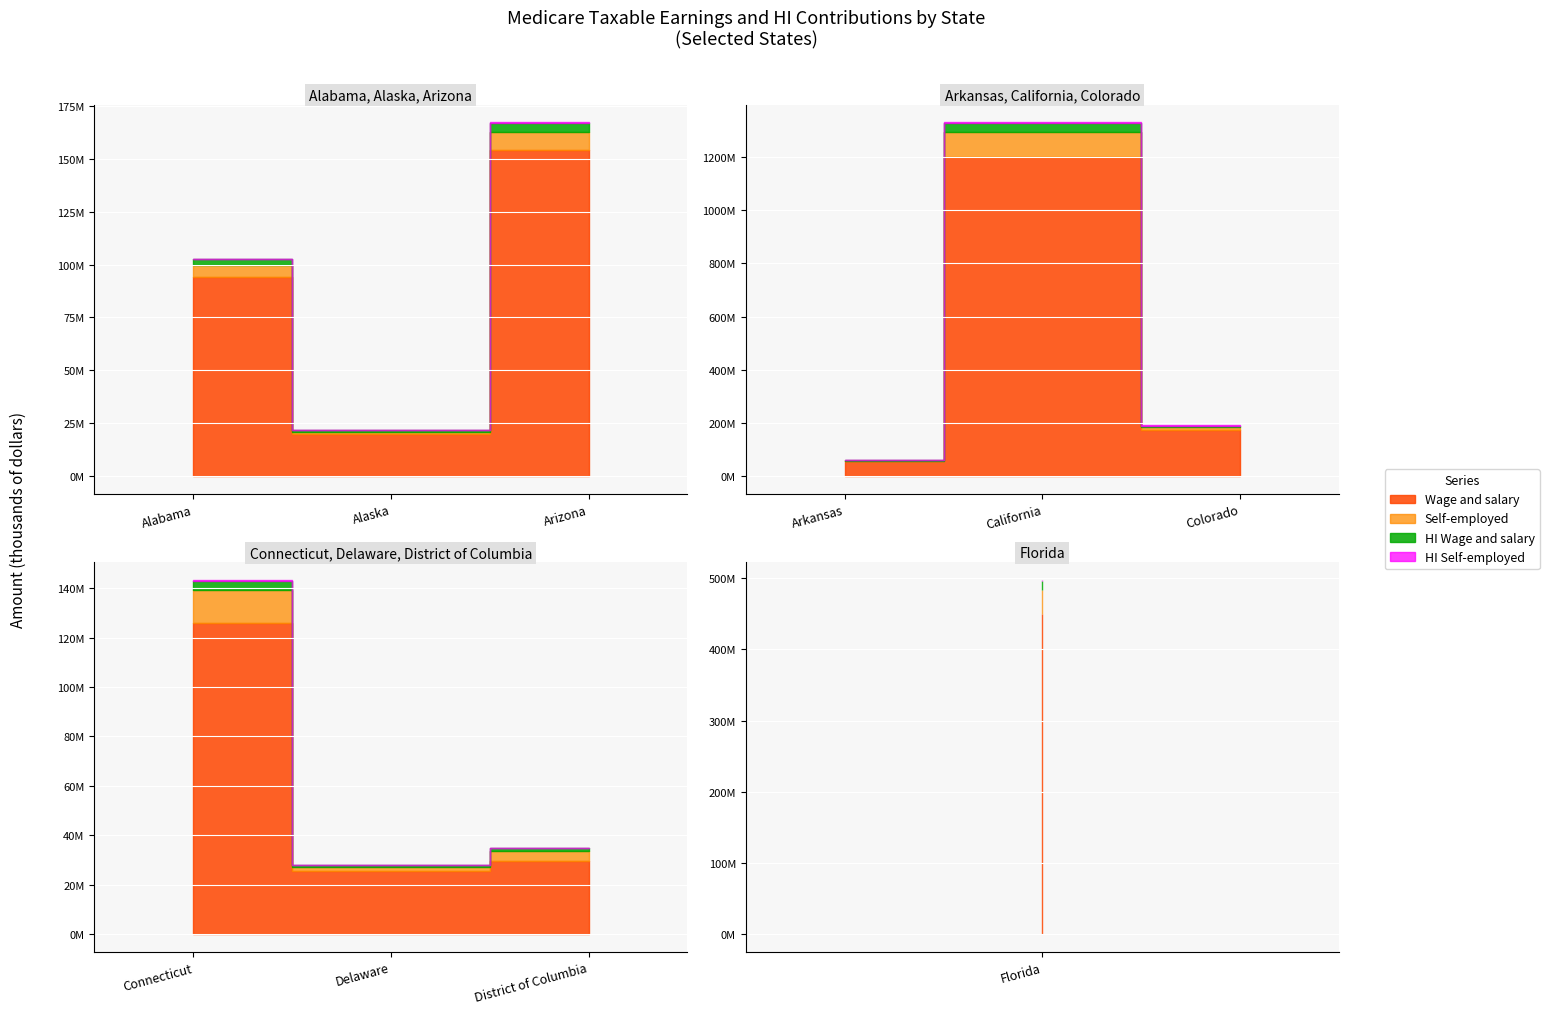

The Self-employed series shows 8302554 at Arizona. True or false?

True